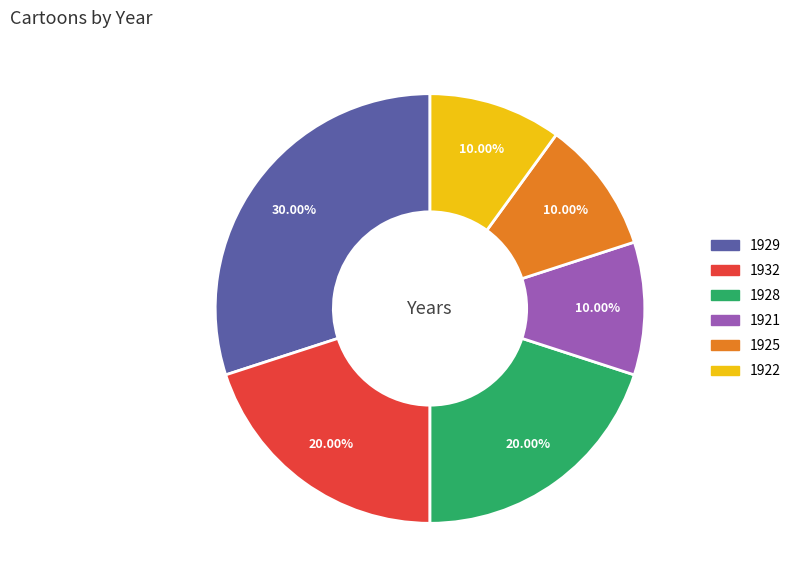

Does any single category account for the majority?

No